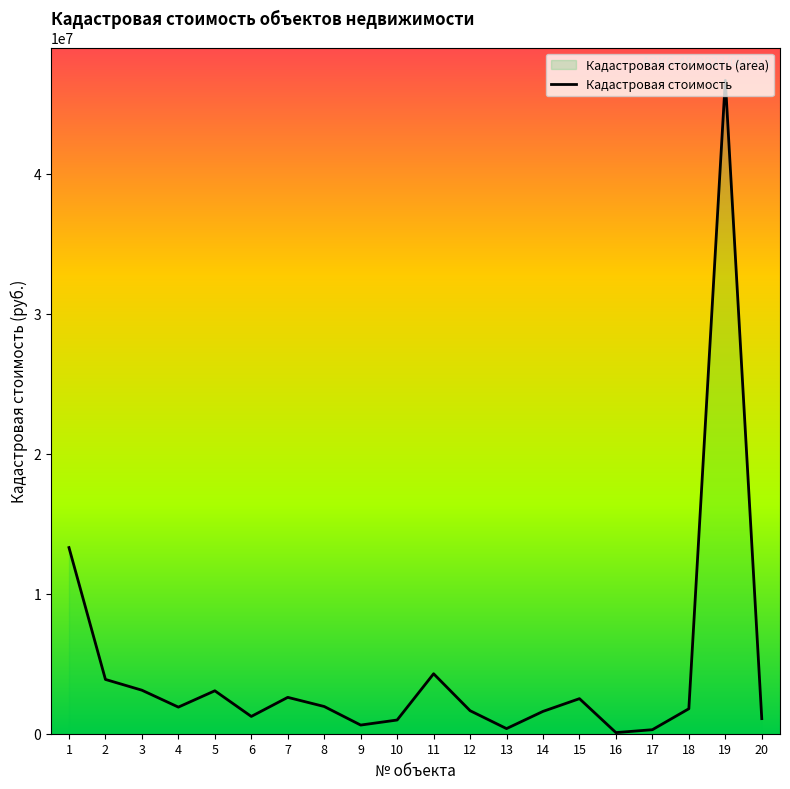

What is the smallest value displayed?

80235.5